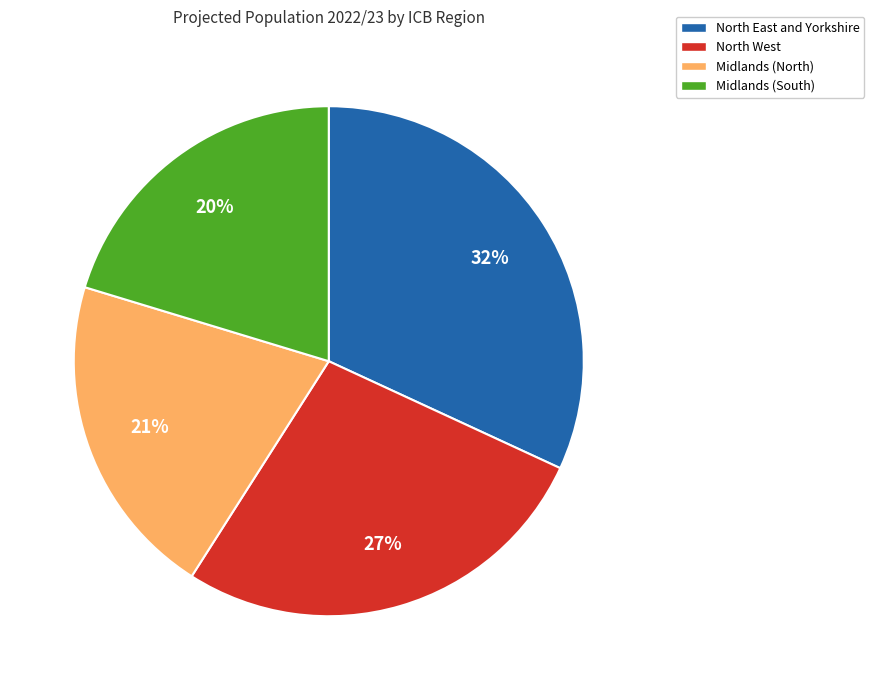

Do North East and Yorkshire and Midlands (South) together represent more than half of the pie?

Yes